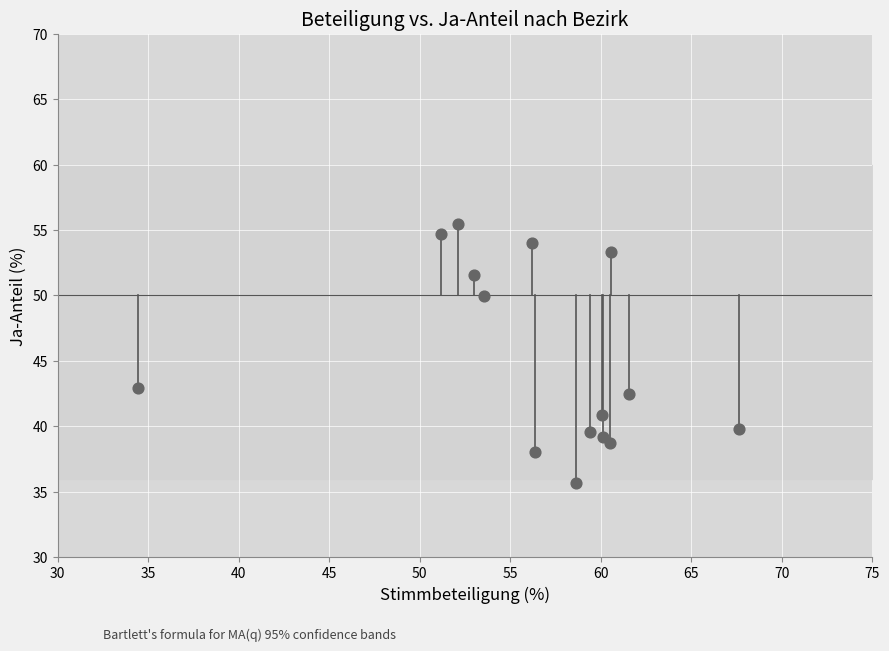

What Y value in the scatter plot is closest to 45?

42.9